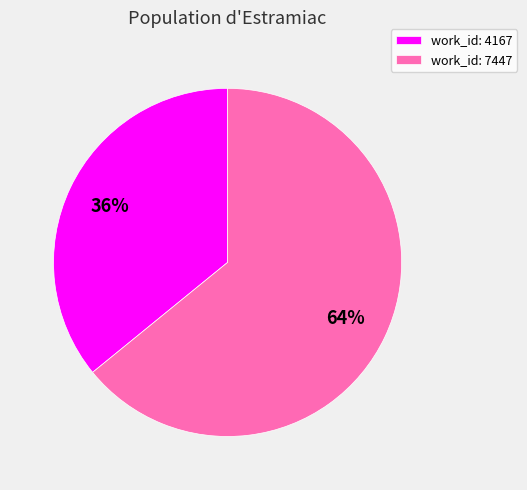

Combined, do work_id: 4167 and work_id: 7447 account for over 50%?

Yes